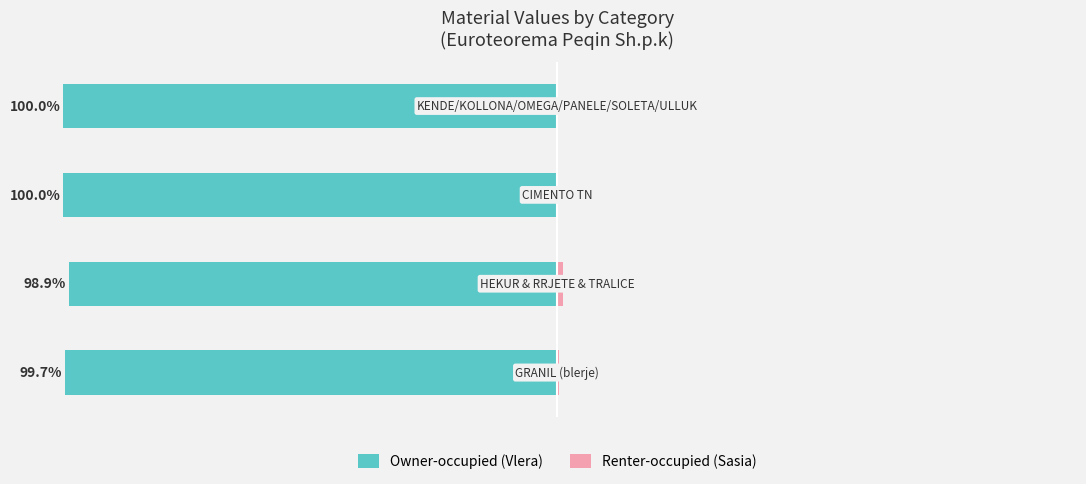

What is the difference between the maximum and minimum values in the Owner-occupied (Vlera) series?

1.1